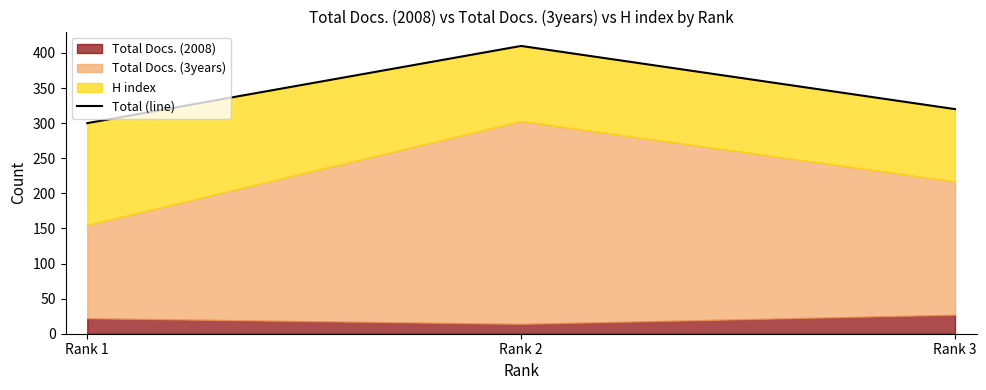

What is the change in value from Rank 1 to Rank 2?

+110